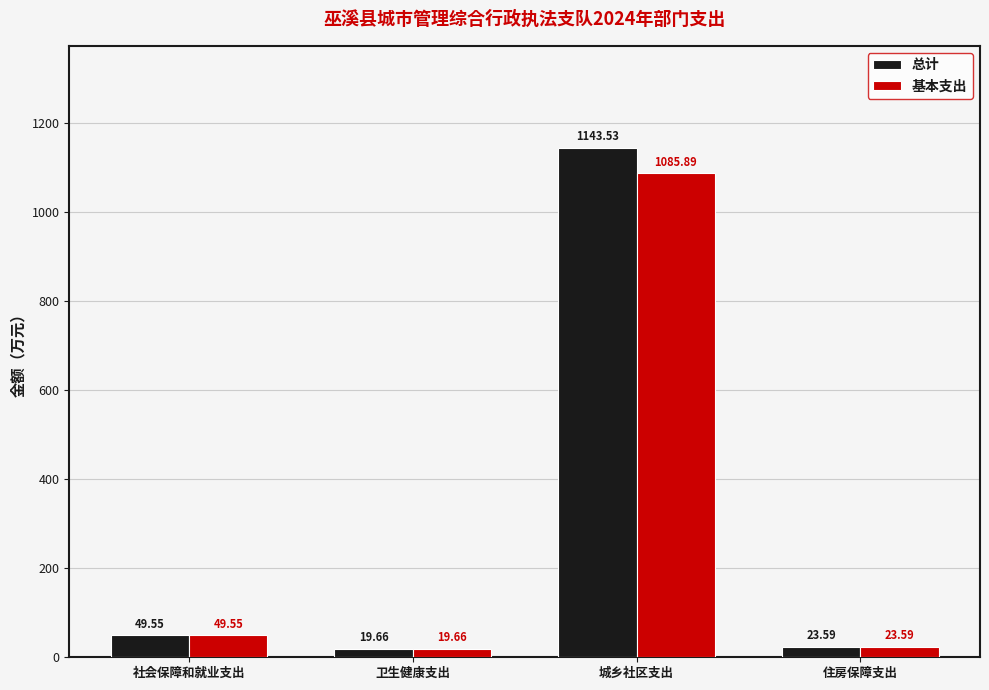

The 基本支出 series shows 23.6 at 住房保障支出. True or false?

True